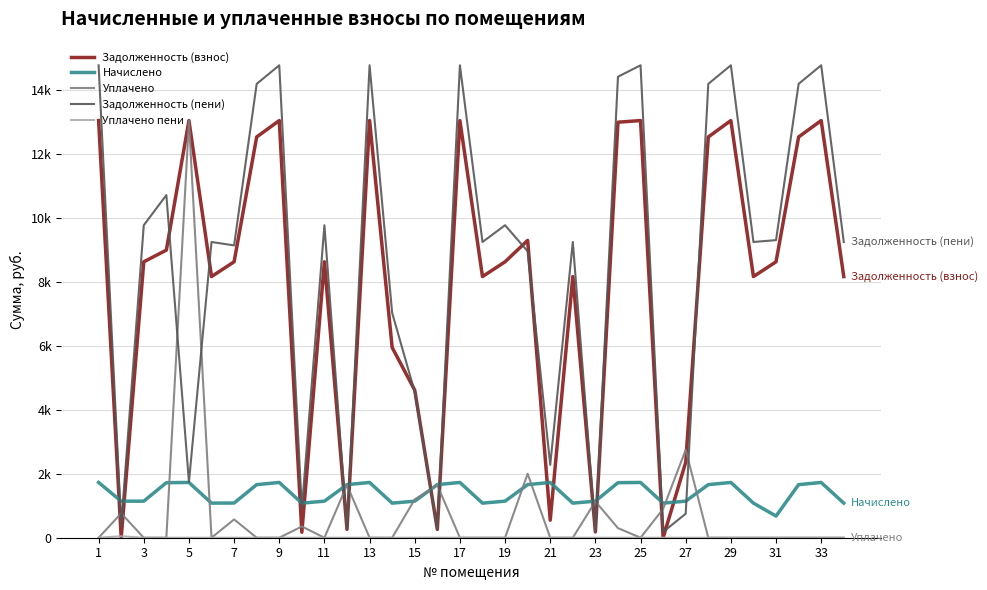

Does the chart have visible grid lines?

Yes